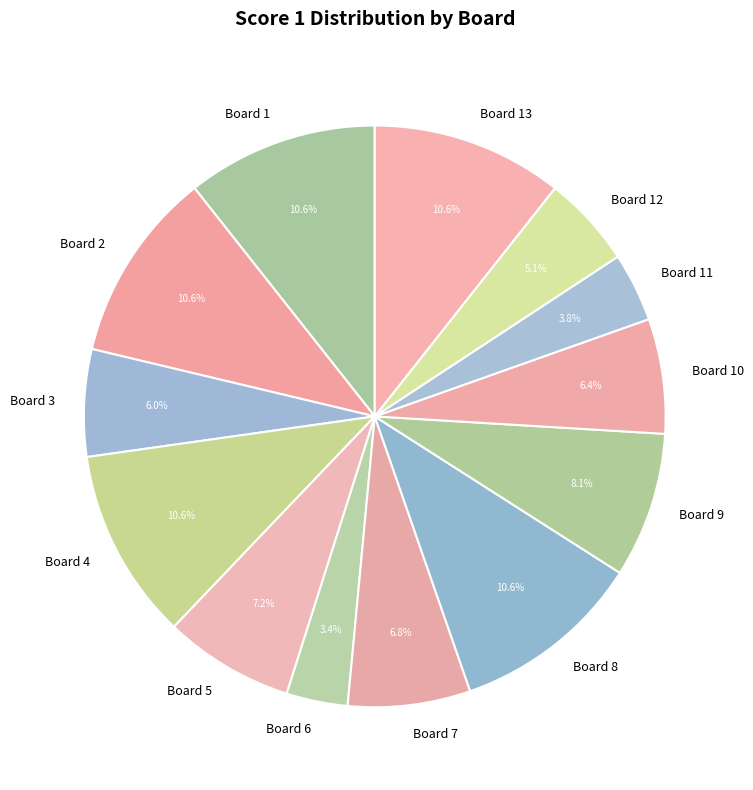

Do Board 1 and Board 5 together represent more than half of the pie?

No